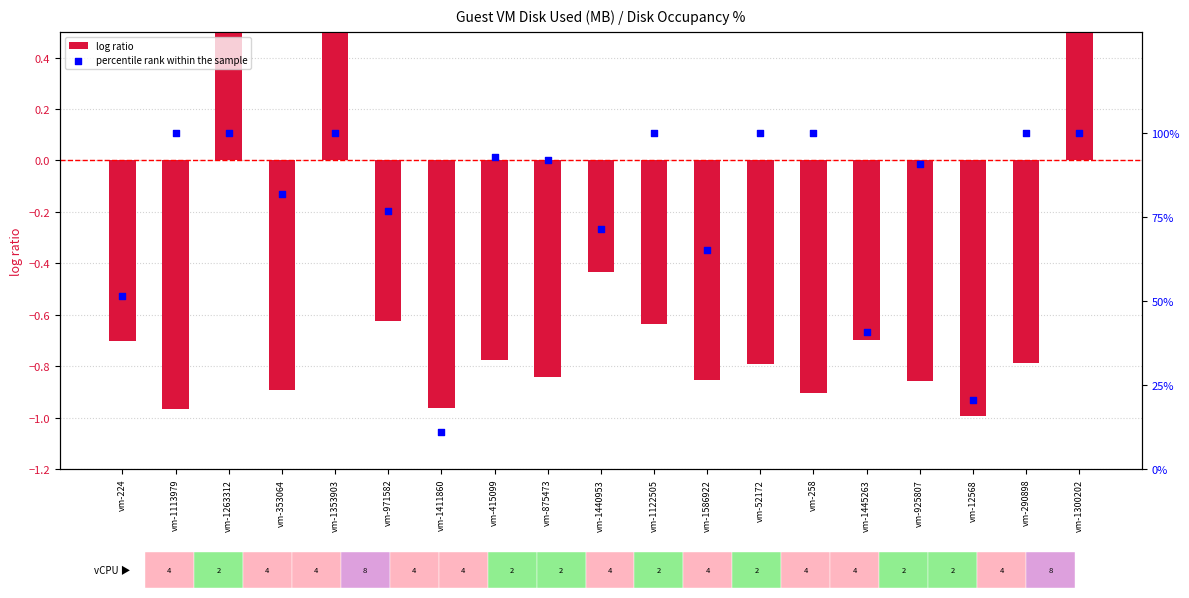

Is the value of log ratio at vm-12568 greater than the value of percentile rank within the sample at vm-258?

No